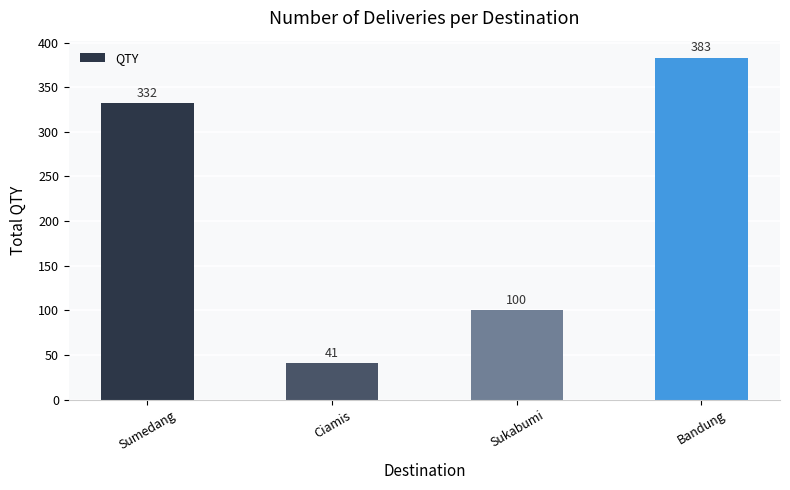

How many categories are shown in the chart?

4